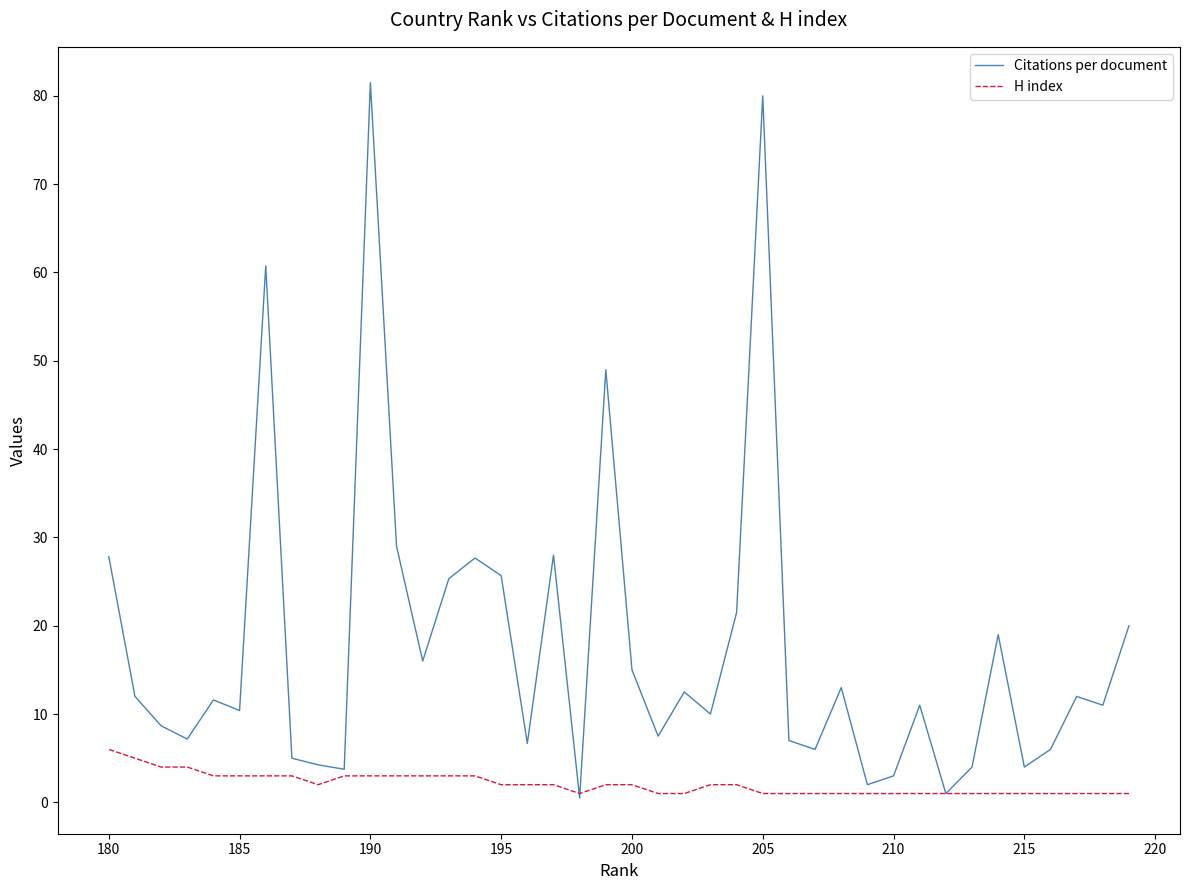

What is the difference between the maximum and minimum values in the Citations per document series?

81.0